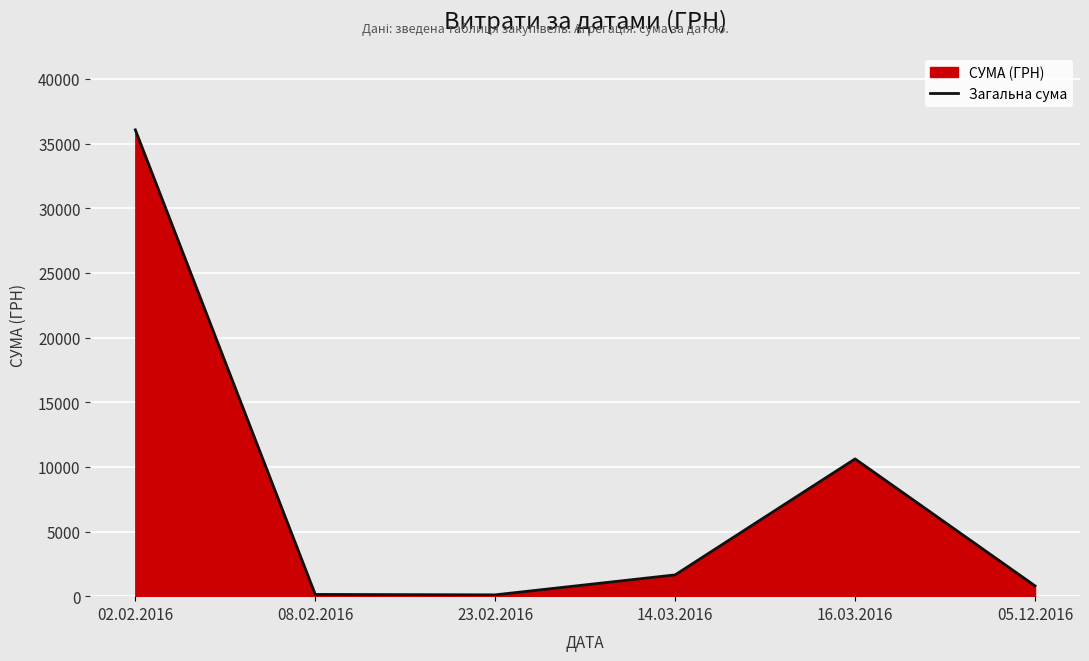

Where is the data nearest to the value 18081?

16.03.2016